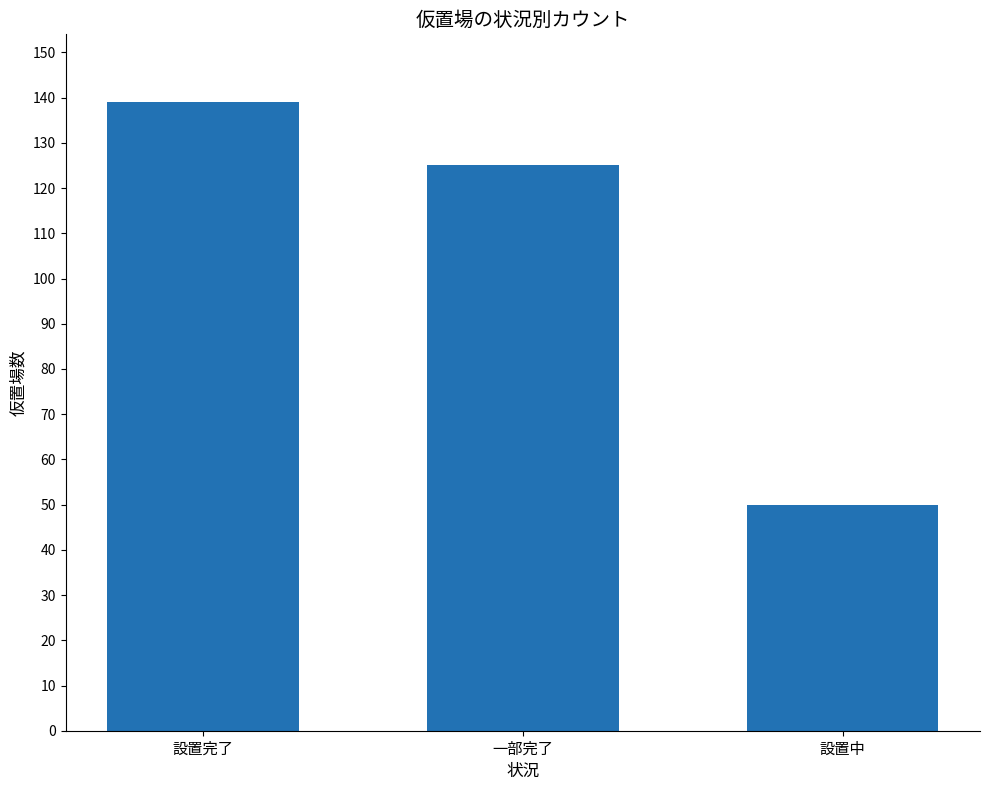

List the labels in order of value, largest first.

設置完了, 一部完了, 設置中